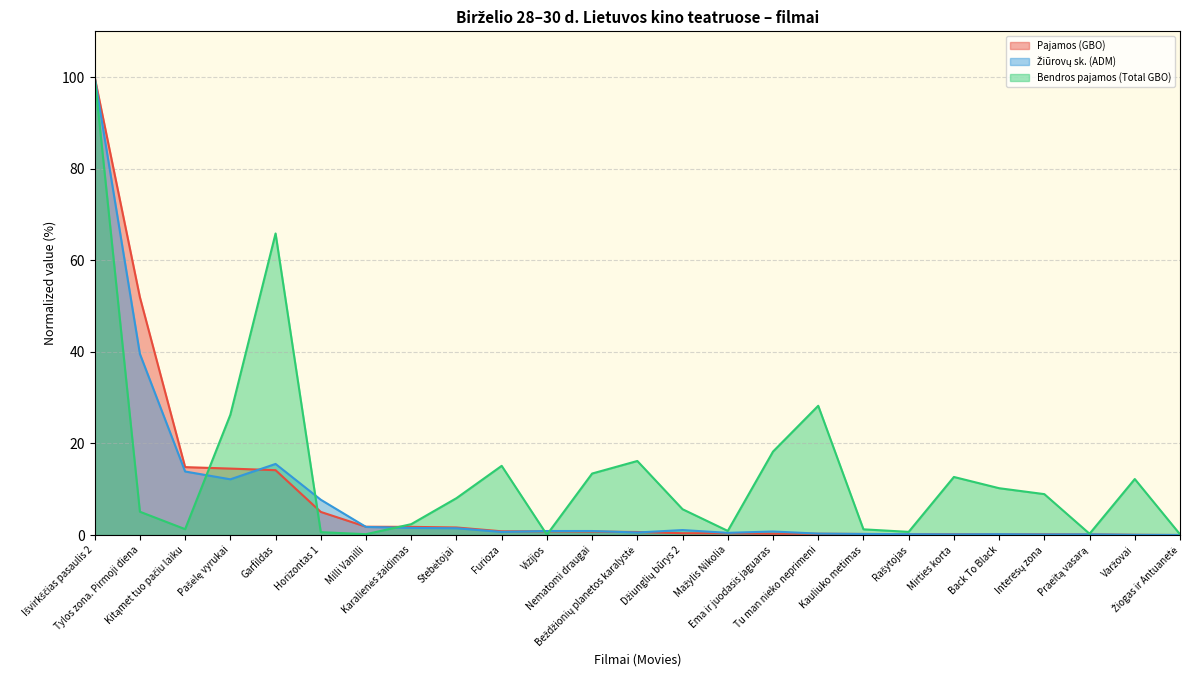

What is the label of the 17th point from the right?

Stebėtojai